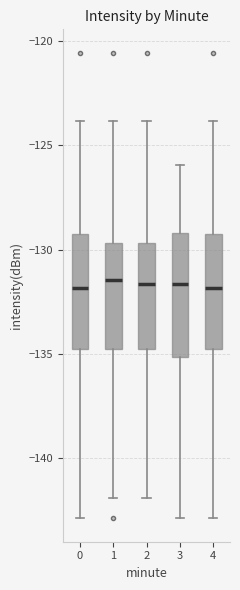

Where is the lower edge of the box at x = 3 on the y-axis? The values are not printed on the chart, so give them approximately, as read against the axis.

-135.0